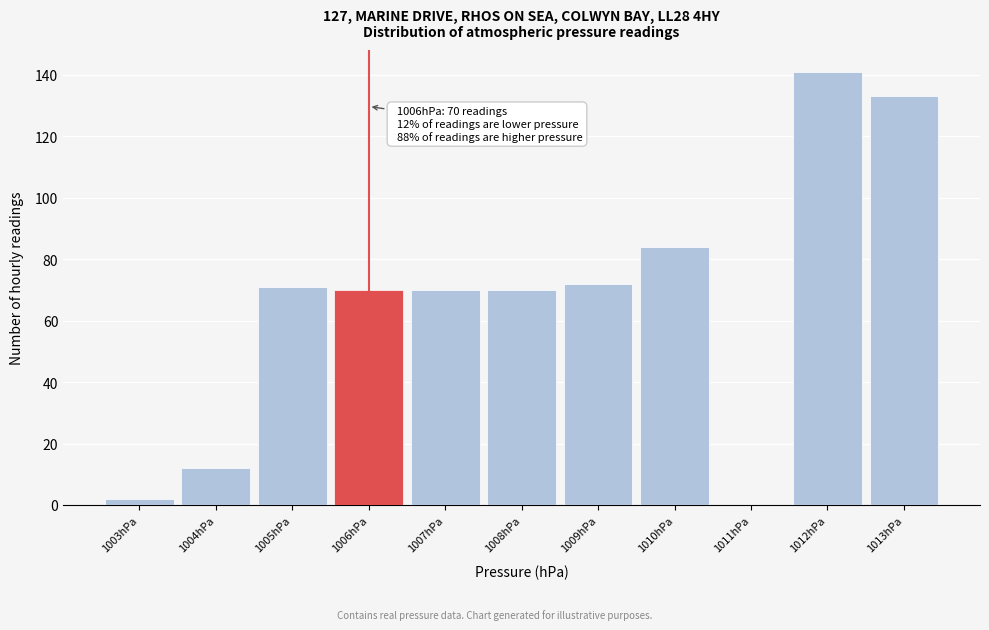

Which range on the x-axis has the tallest bar?

1011.5 to 1012.5